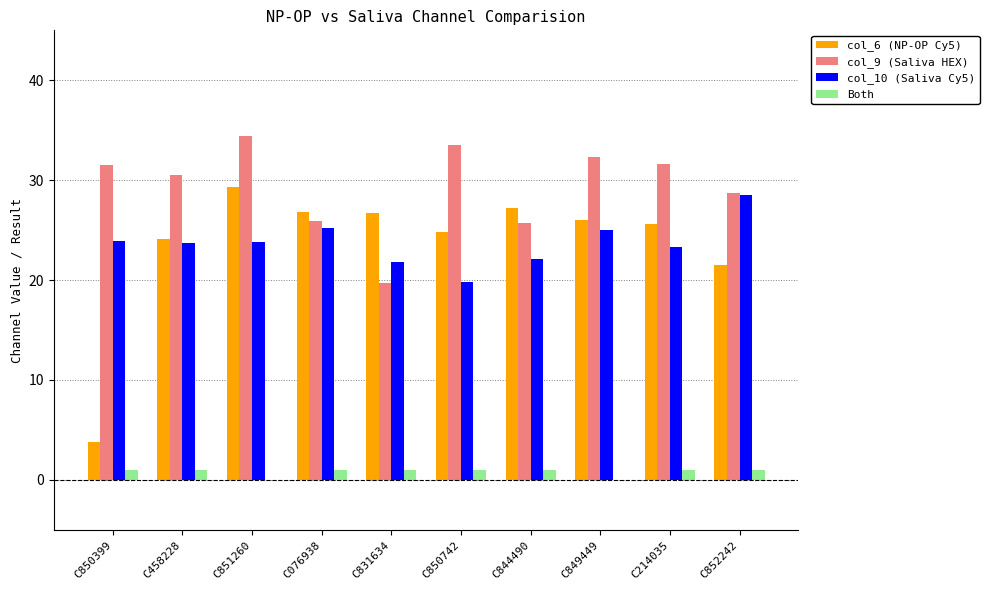

At which label does col_6 (NP-OP Cy5) reach its peak?

C851260